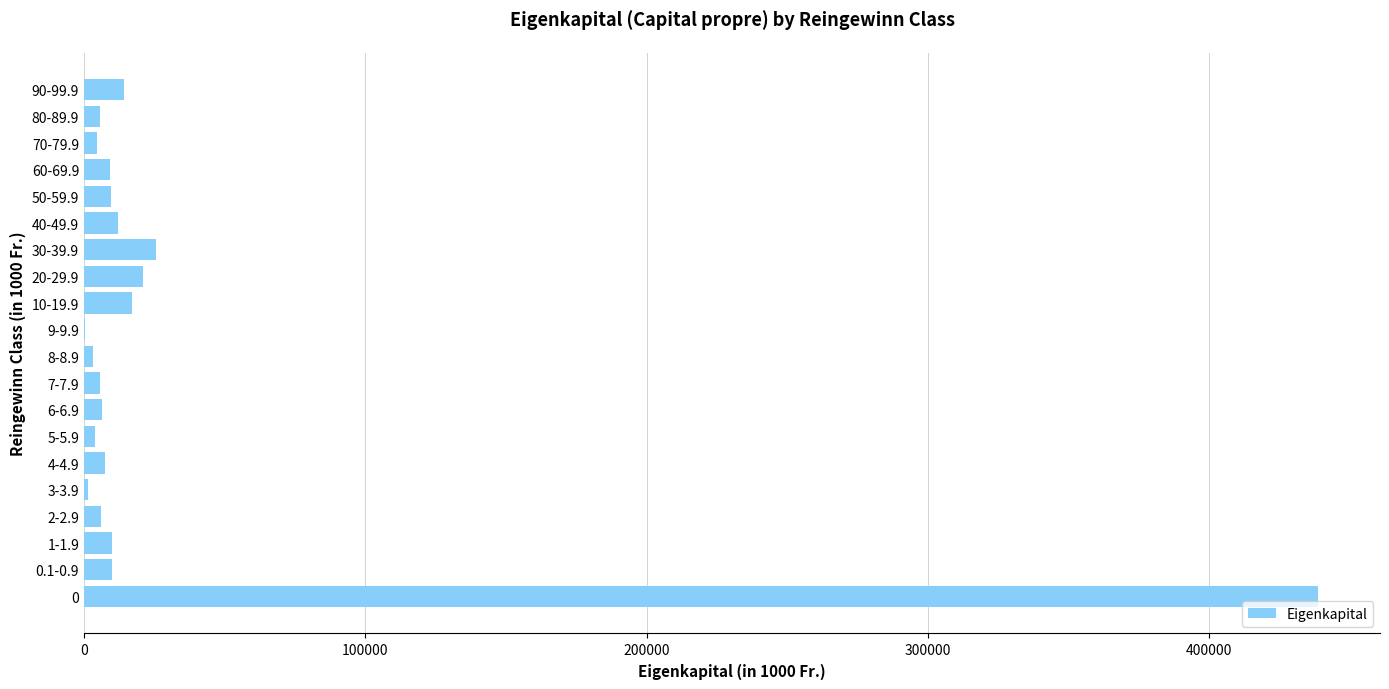

What is the sum of all values?

611867